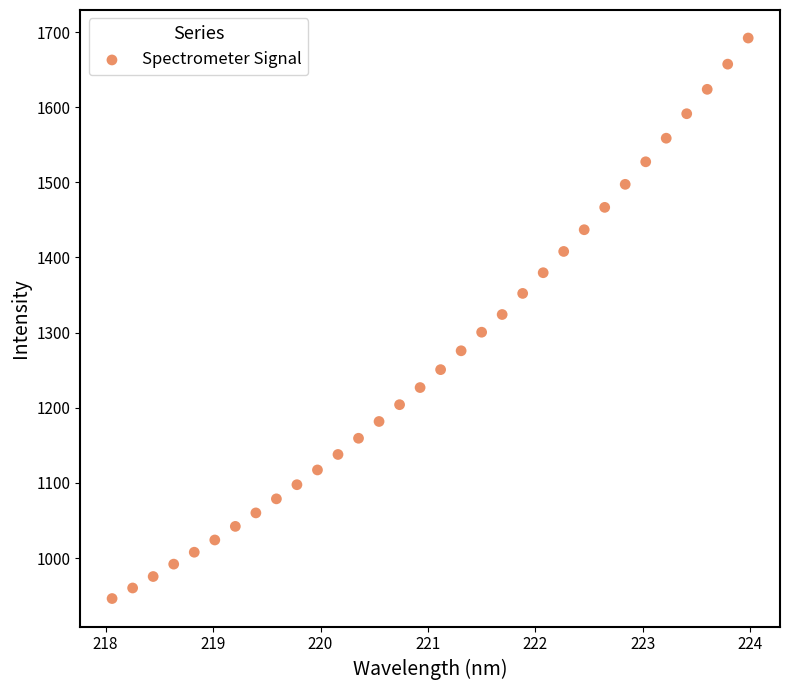

What is the range of X values (max minus min)?

5.9